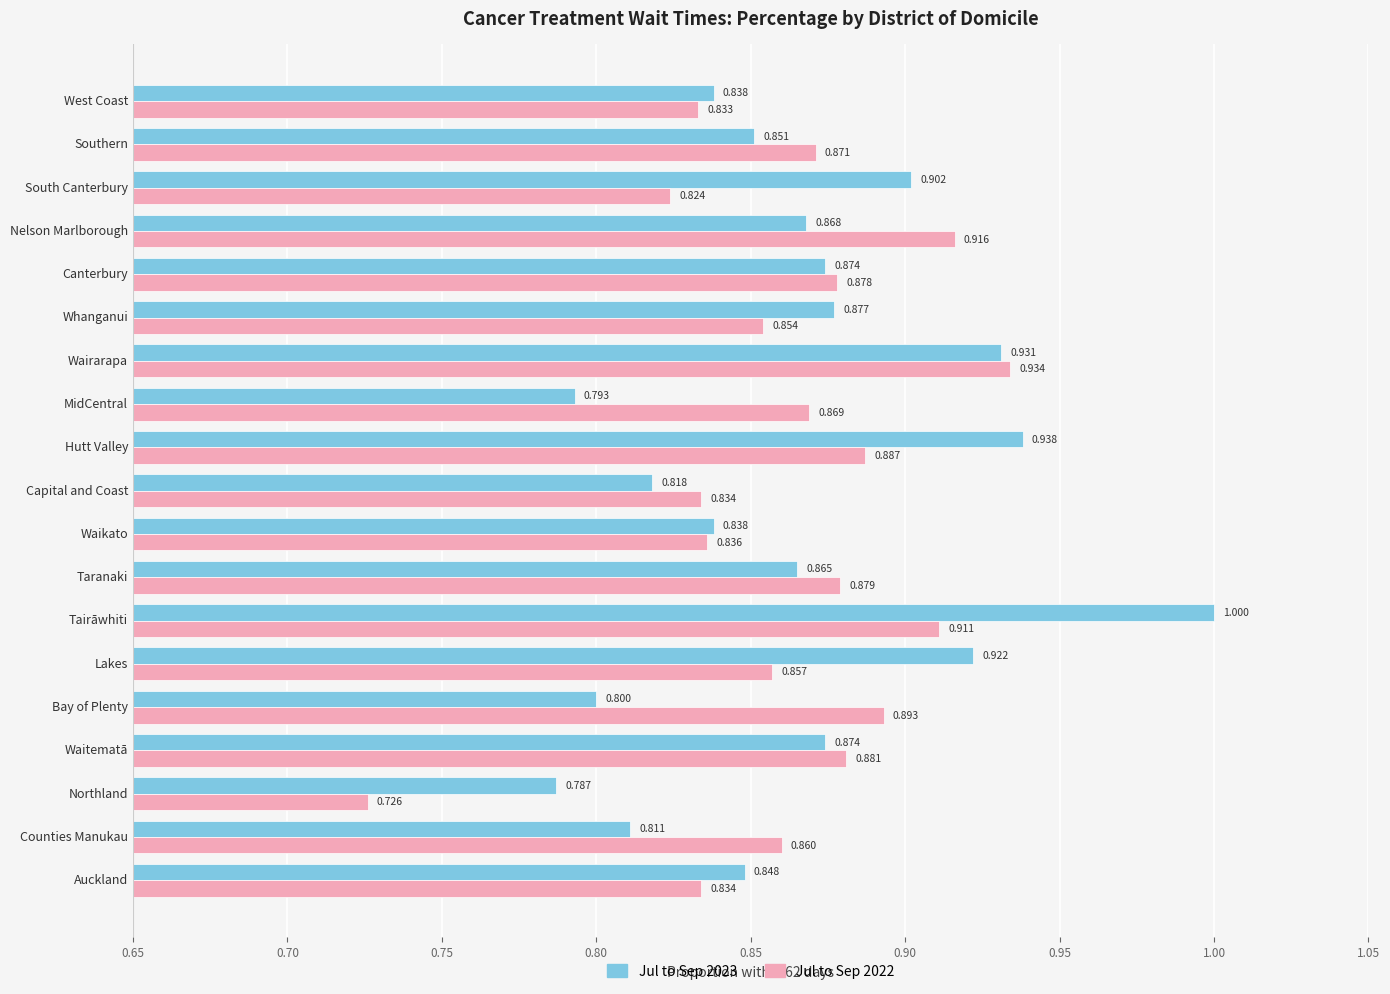

At which category does the chart reach its peak across all series?

Tairāwhiti